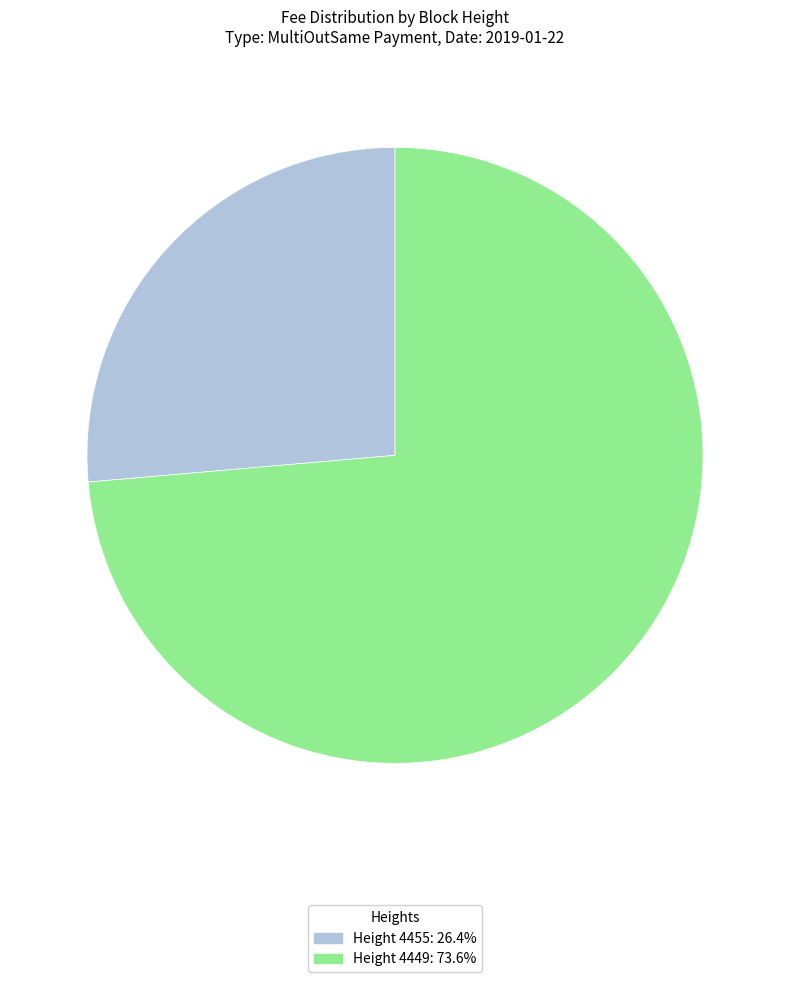

Is there any slice that represents more than half of the pie?

Yes